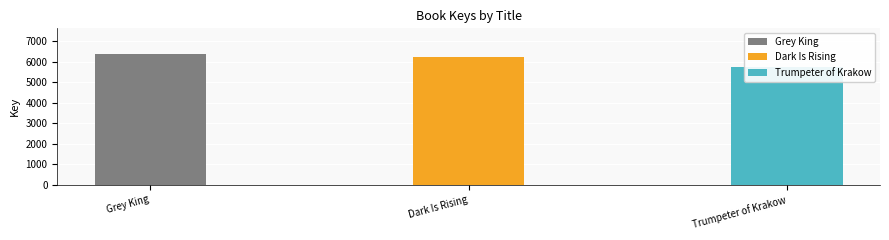

At which category does the chart reach its minimum across all series?

Trumpeter of Krakow